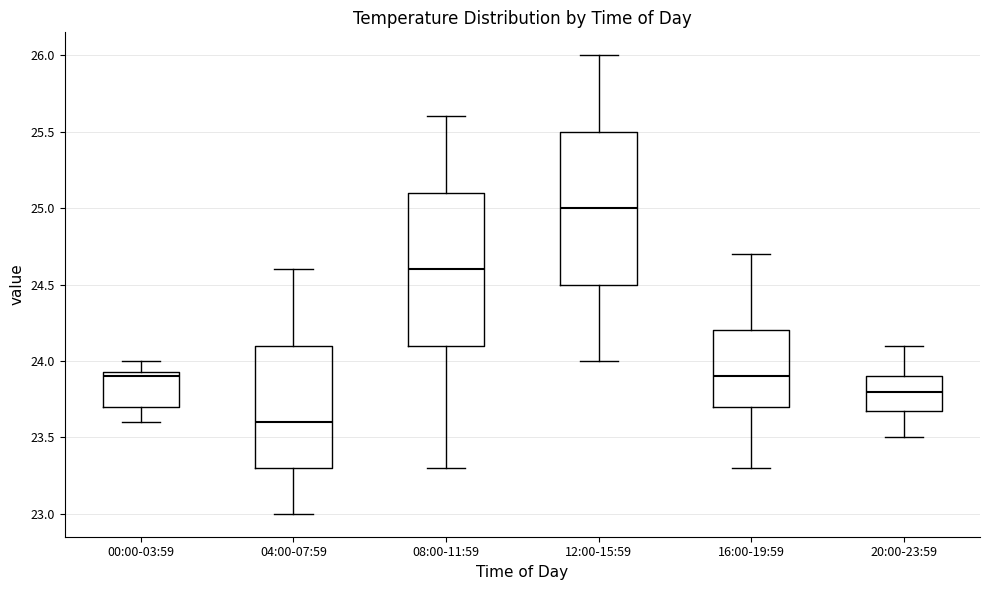

Reading left to right, transcribe this box plot: for each box, give where its median line is, the range the box spans, and where its two whiskers end, as read against the y-axis. The values are not printed on the chart, so give them approximately, as read against the axis.

00:00-03:59: median 23.90, box 23.70 to 23.95, whiskers 23.60 to 24.00
04:00-07:59: median 23.60, box 23.30 to 24.10, whiskers 23.00 to 24.60
08:00-11:59: median 24.60, box 24.10 to 25.10, whiskers 23.30 to 25.60
12:00-15:59: median 25.00, box 24.50 to 25.50, whiskers 24.00 to 26.00
16:00-19:59: median 23.90, box 23.70 to 24.20, whiskers 23.30 to 24.70
20:00-23:59: median 23.80, box 23.70 to 23.90, whiskers 23.50 to 24.10